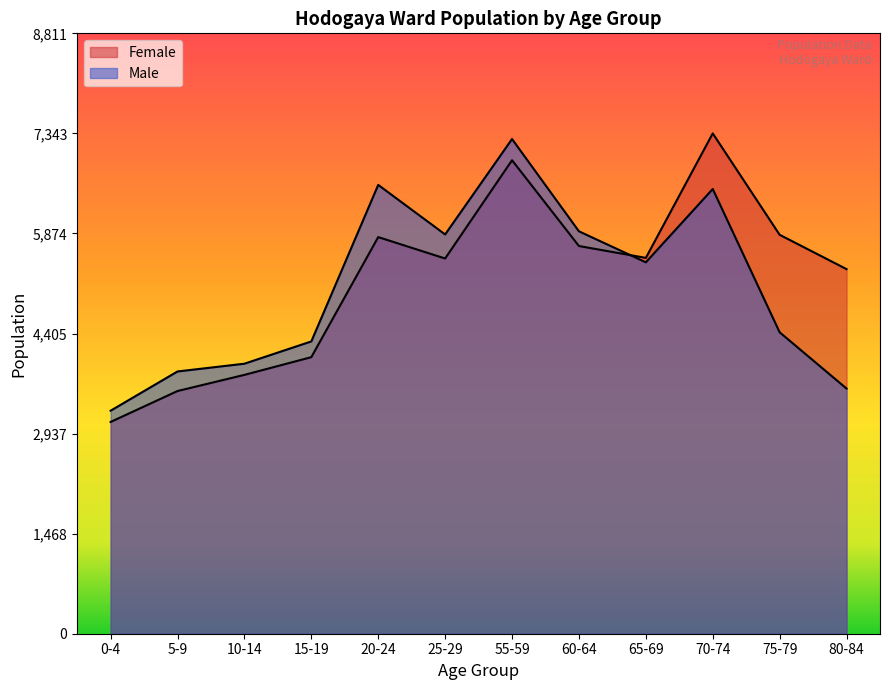

Does the chart display data point markers on the line(s)?

No